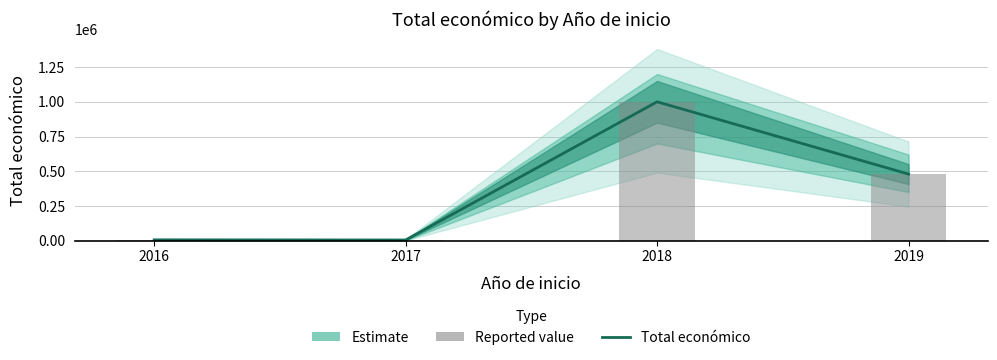

True or false: Total económico (reported) has a value of 8838 at 2016.

False